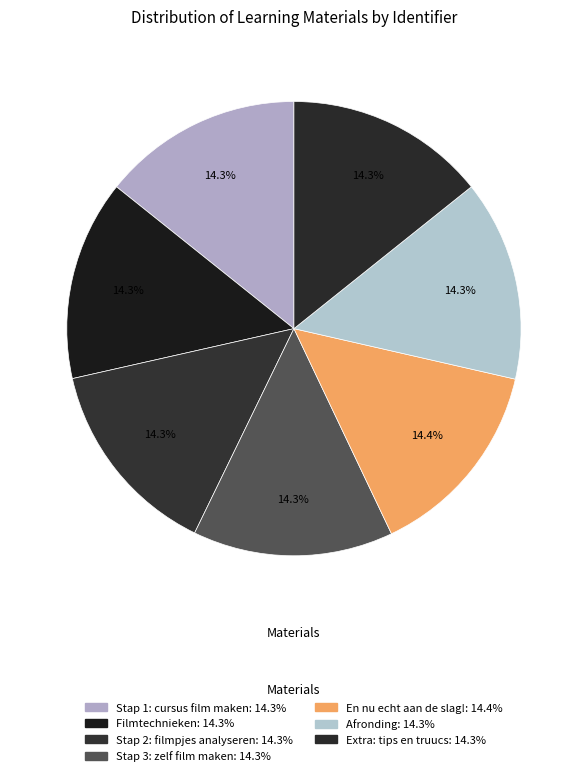

Count the number of slices in the pie.

7